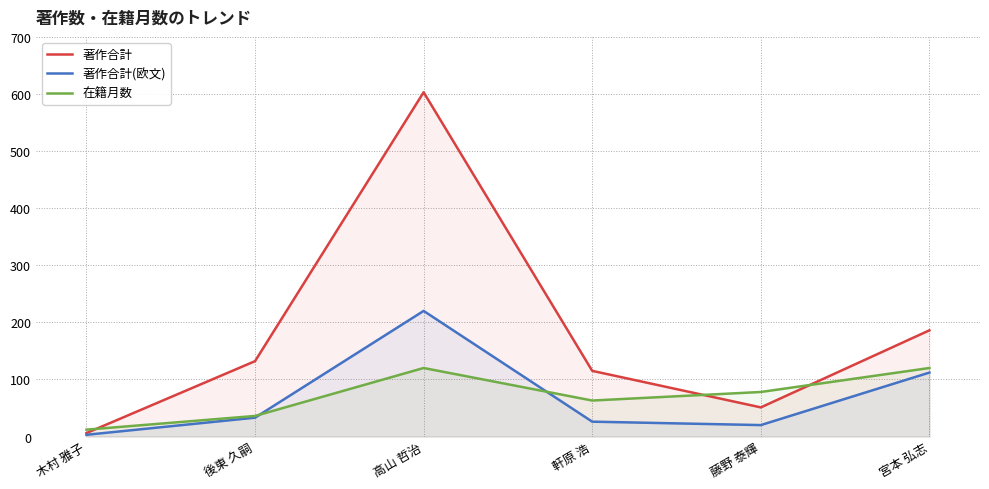

True or false: 著作合計(欧文) and 在籍月数 intersect in this chart.

True